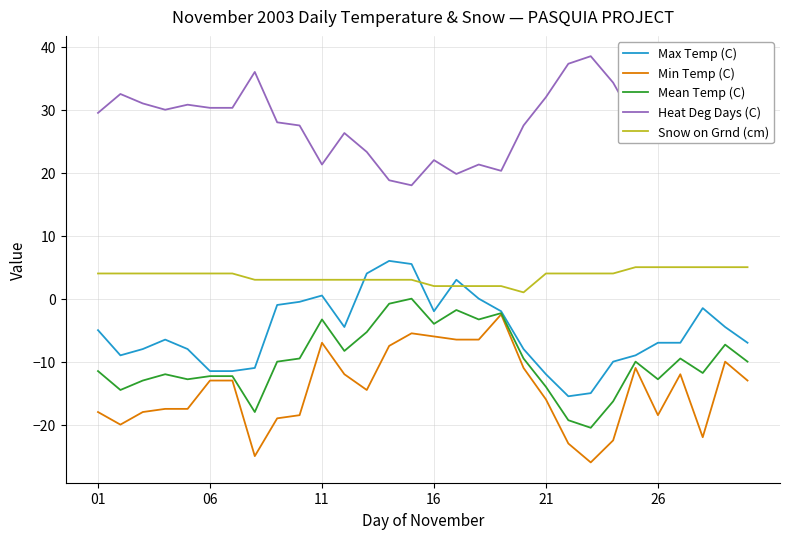

True or false: Mean Temp (C) and Snow on Grnd (cm) cross at least once.

False